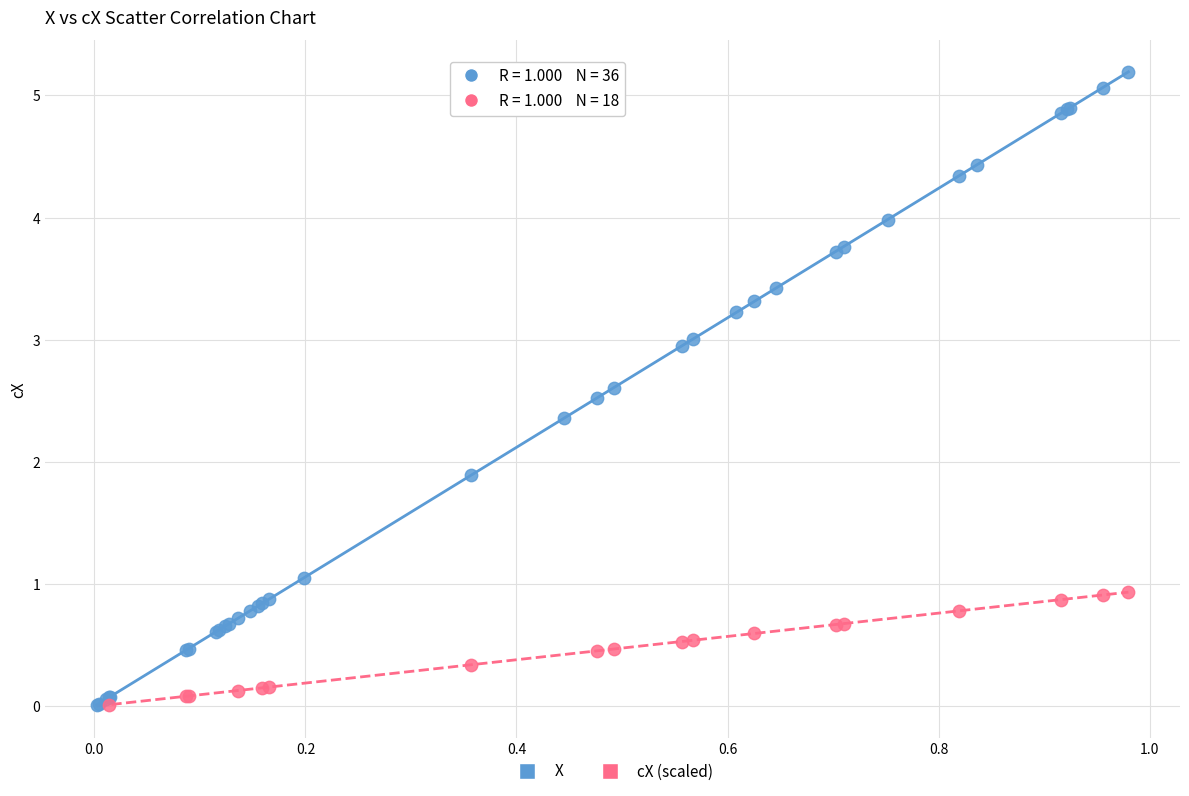

Which series has the widest spread of Y values?

X